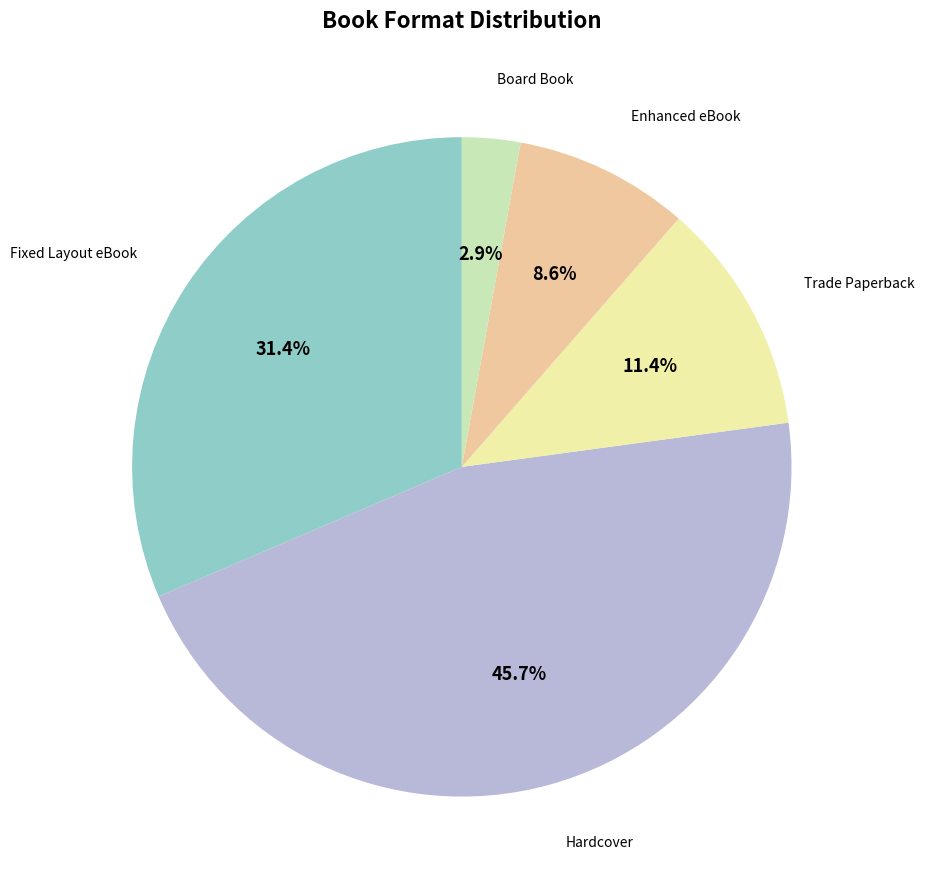

What percentage is NOT represented by Board Book?

97.1%